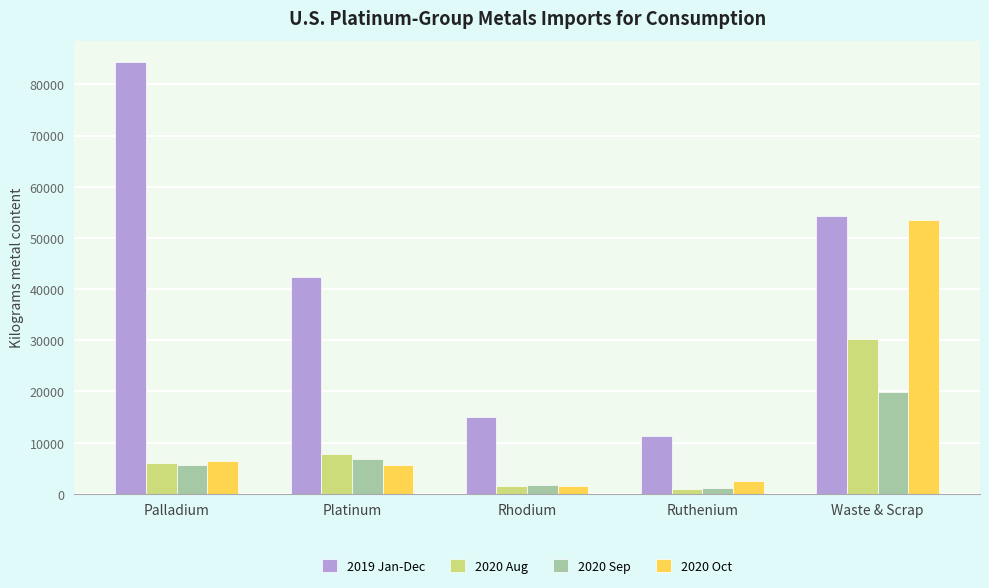

What is the difference between the second highest and second lowest values in the 2020 Aug series?

6120